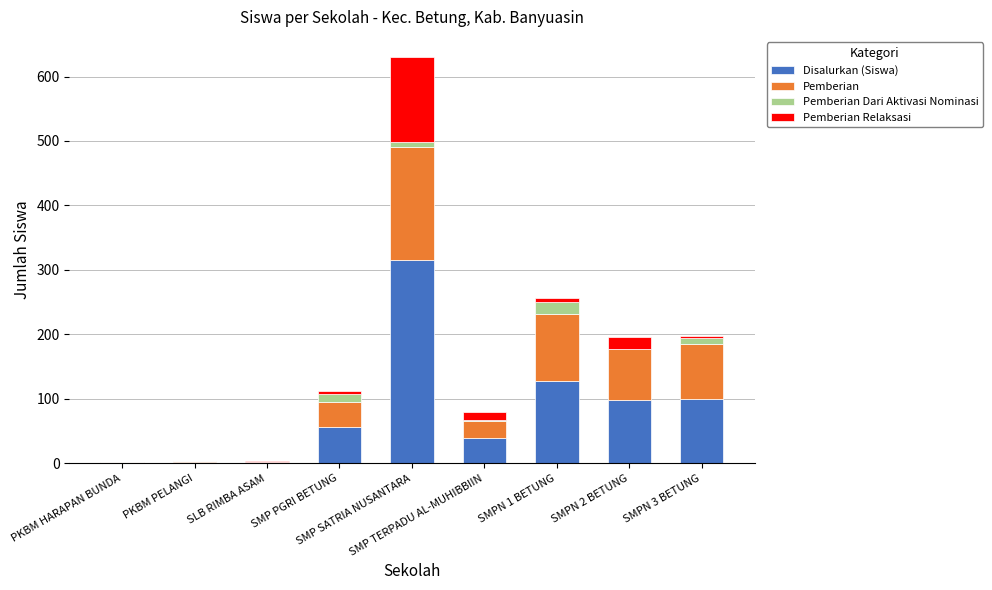

What is the maximum value for Disalurkan (Siswa)?

315